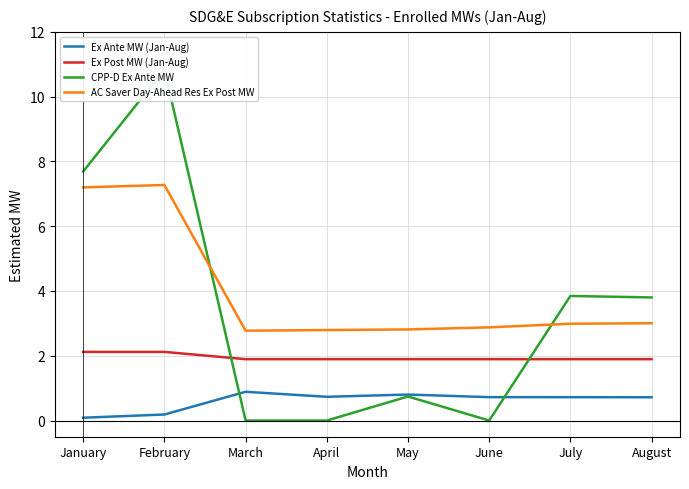

What is the total value across all series at April?

5.4